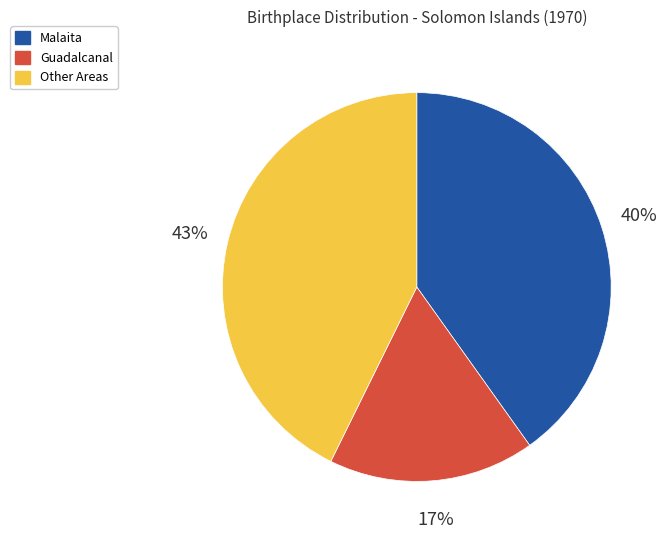

Is there a majority slice in this chart?

No